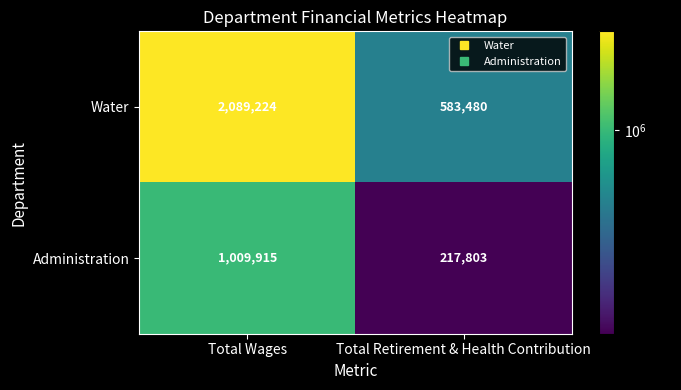

List the series in order of their overall mean, lowest first.

Administration, Water